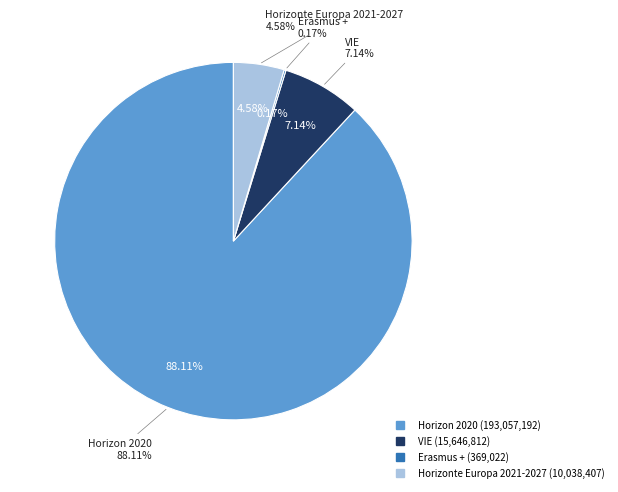

Is Proyectos the majority of the pie?

No